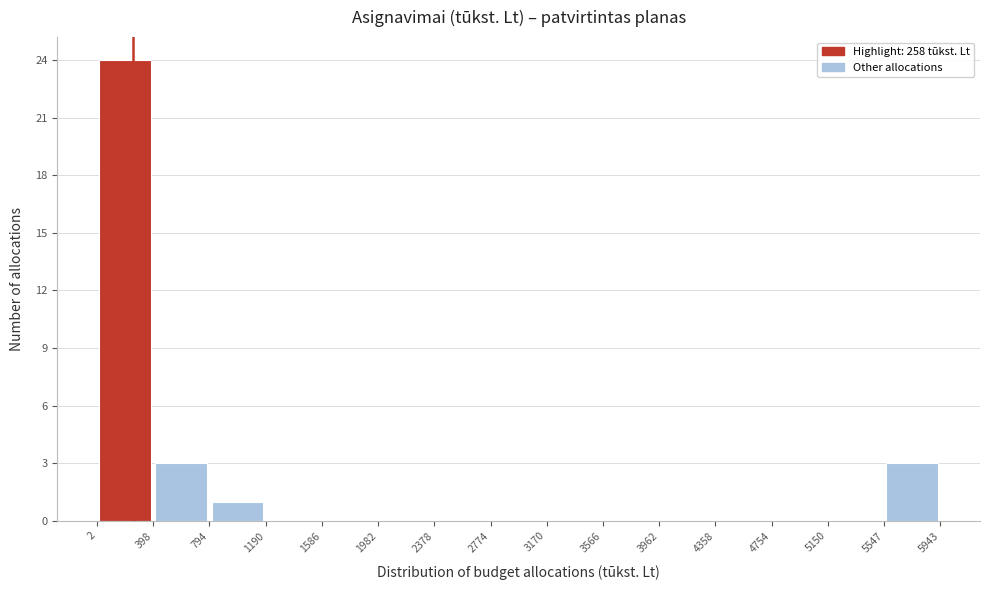

Reading left to right, list every bar in this chart as the range it spans on the x-axis followed by its height. The values are not printed on the chart, so give them approximately, as read against the axis.

2 to 398: 24
398 to 794: 3
794 to 1190: 1
1190 to 1586: 0
1586 to 1982: 0
1982 to 2378: 0
2378 to 2774: 0
2774 to 3170: 0
3170 to 3566: 0
3566 to 3962: 0
3962 to 4358: 0
4358 to 4754: 0
4754 to 5150: 0
5150 to 5547: 0
5547 to 5943: 3